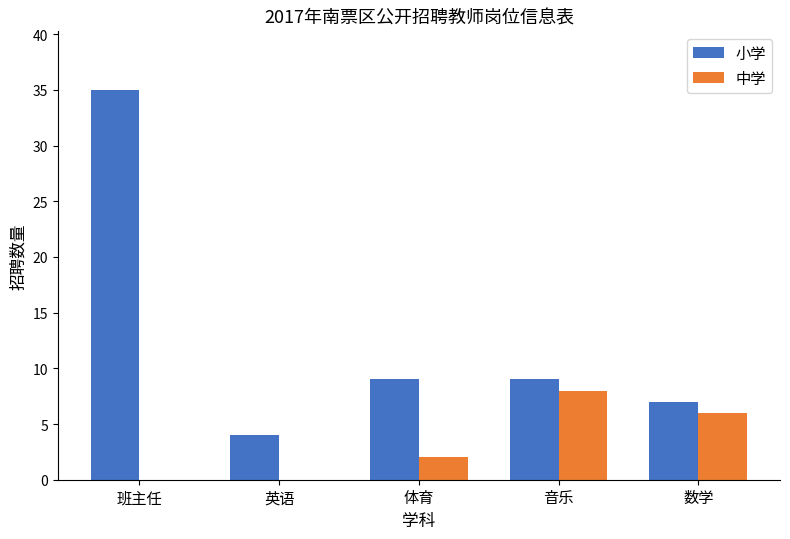

How many groups of bars are there?

5